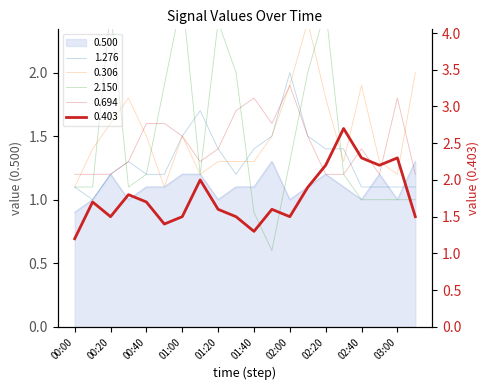

After their last crossing, which series has the higher values: 2.150 or 0.306?

0.306